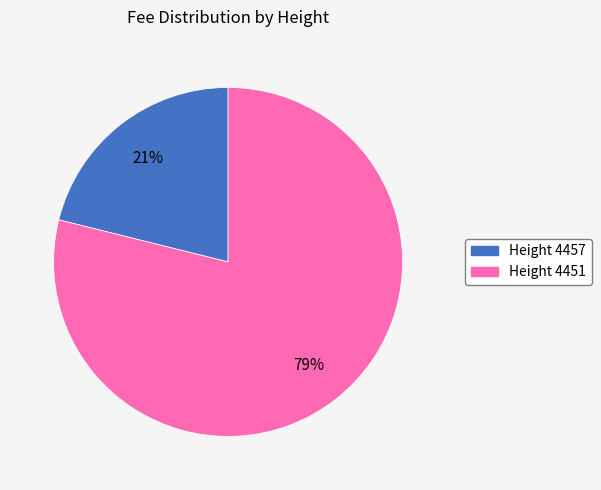

True or false: Height 4457 accounts for 30% of the total.

False